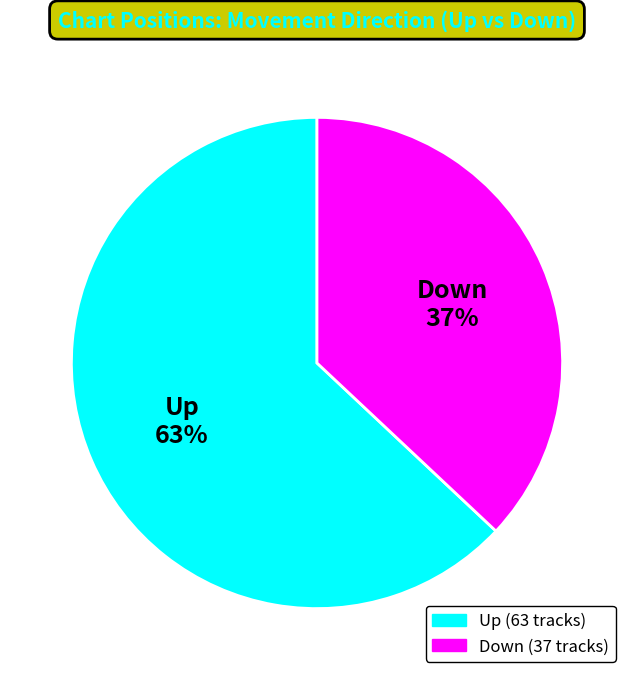

To the nearest percent, what is the difference between the largest and smallest slice percentages?

26%